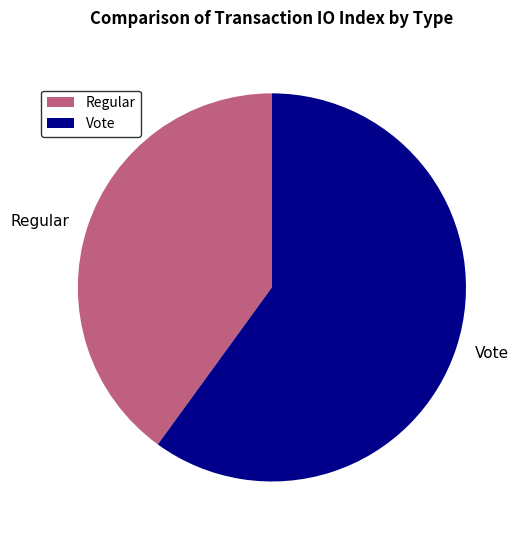

Do Vote and Regular together represent more than half of the pie?

Yes